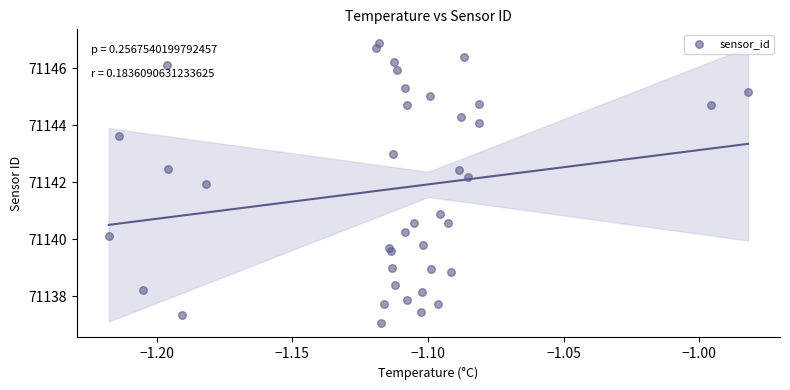

What is the range of Y values (max minus min)?

9.8